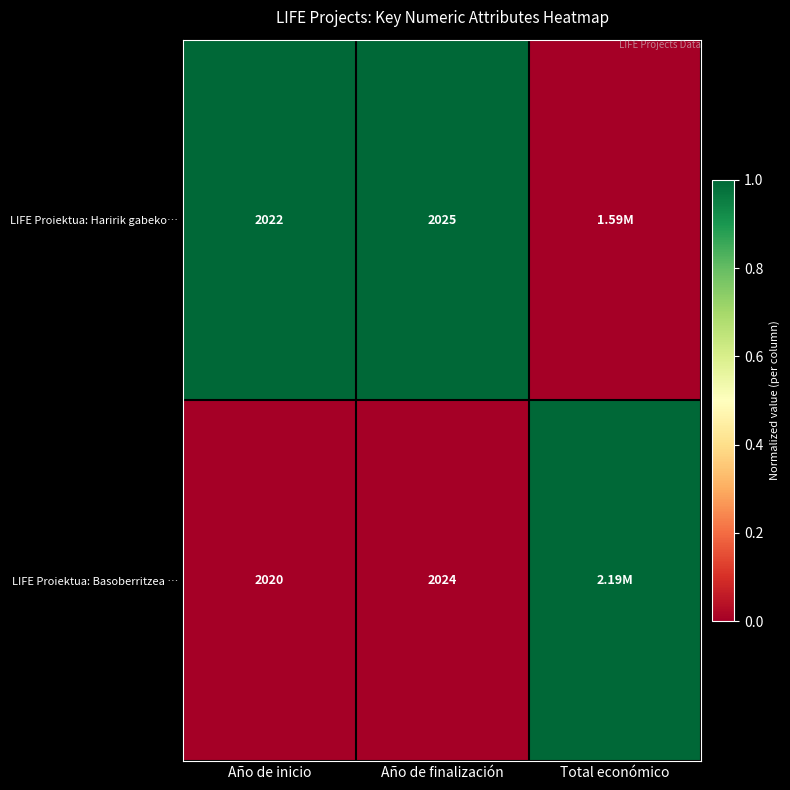

What is the total value across all series at Año de inicio?

4042